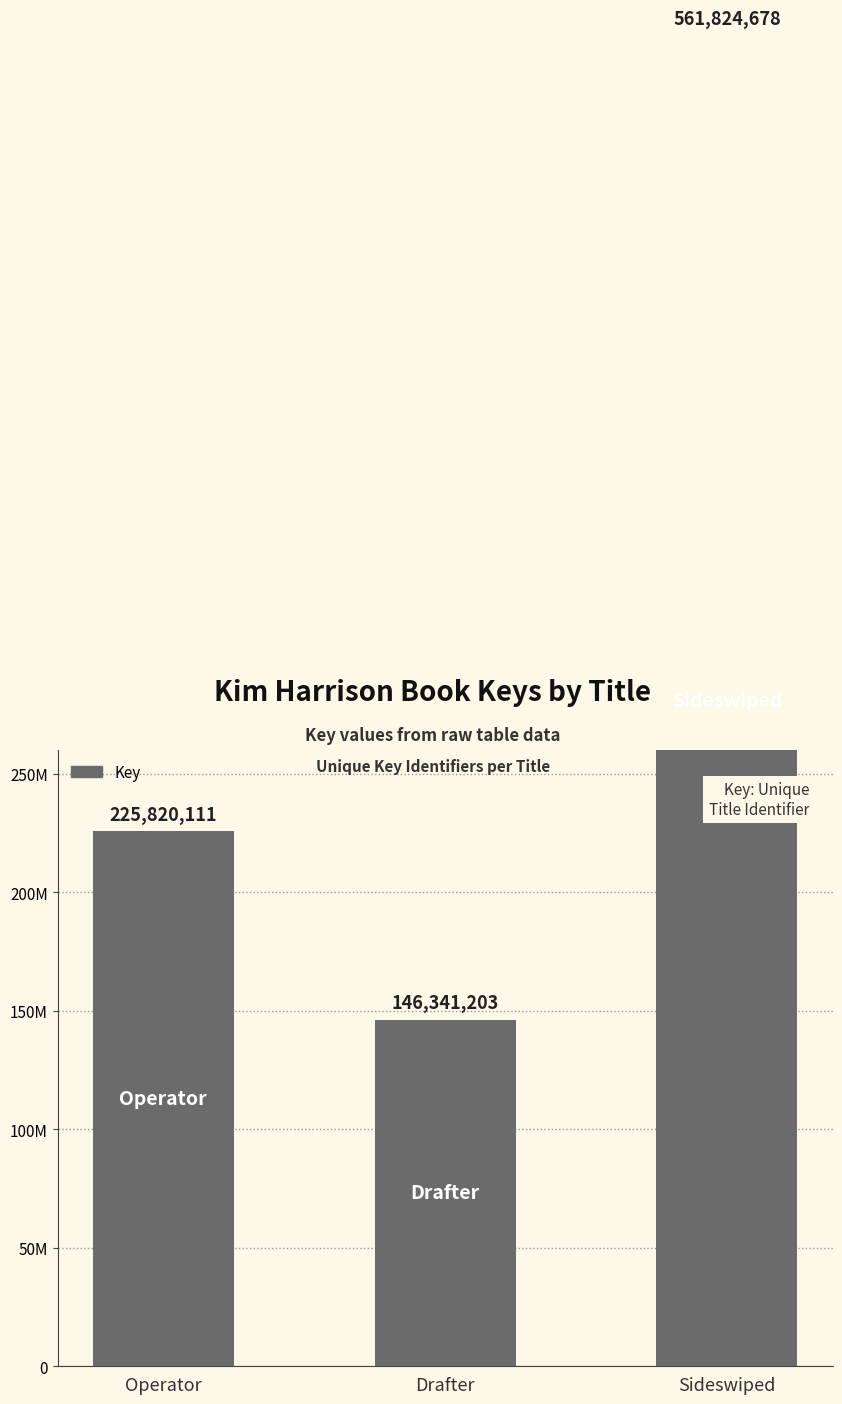

Rank the categories by value from highest to lowest.

Sideswiped, Operator, Drafter